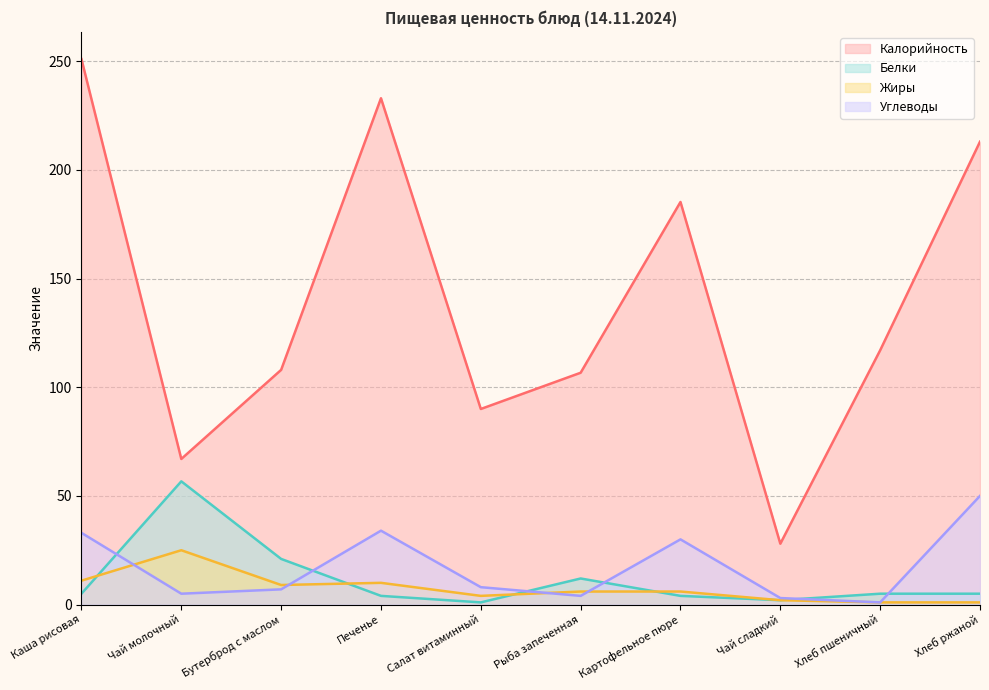

What is the lowest value of the Жиры series?

1.0